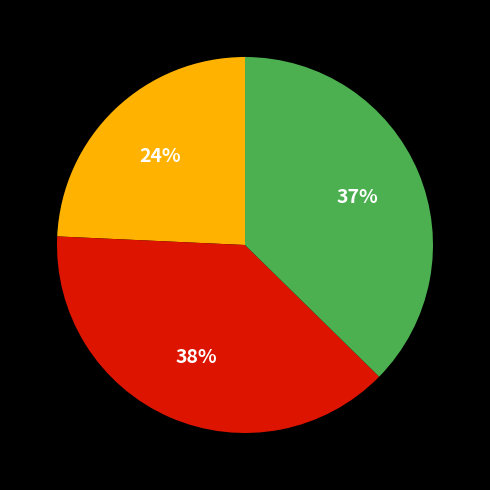

Does any single category account for the majority?

No